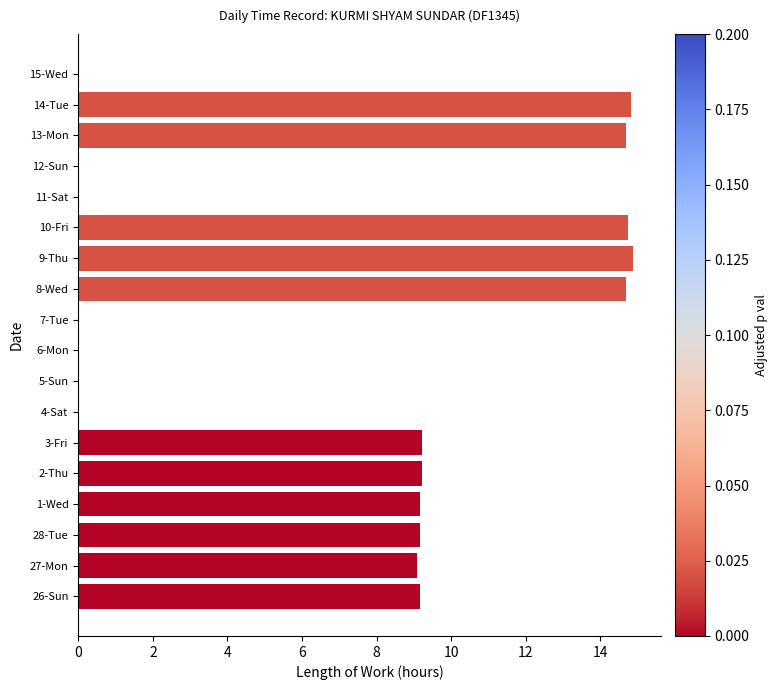

What is the sum of the values at 11-Sat and 28-Tue?

9.2